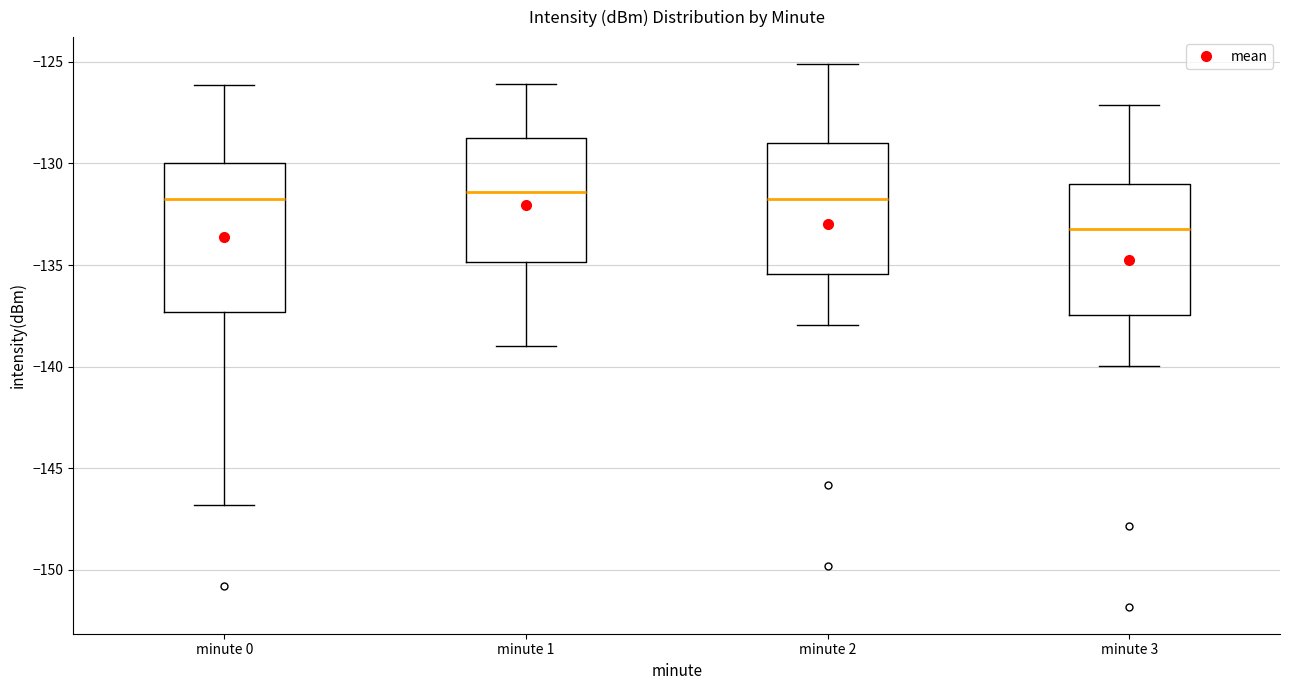

Reading left to right, read every box against the y-axis: the position of its median line, the range the box covers, and the ends of its whiskers. The values are not printed on the chart, so give them approximately, as read against the axis.

minute 0: median -131.5, box -137.5 to -130.0, whiskers -147.0 to -126.0
minute 1: median -131.5, box -135.0 to -129.0, whiskers -139.0 to -126.0
minute 2: median -132.0, box -135.5 to -129.0, whiskers -138.0 to -125.0
minute 3: median -133.0, box -137.5 to -131.0, whiskers -140.0 to -127.0